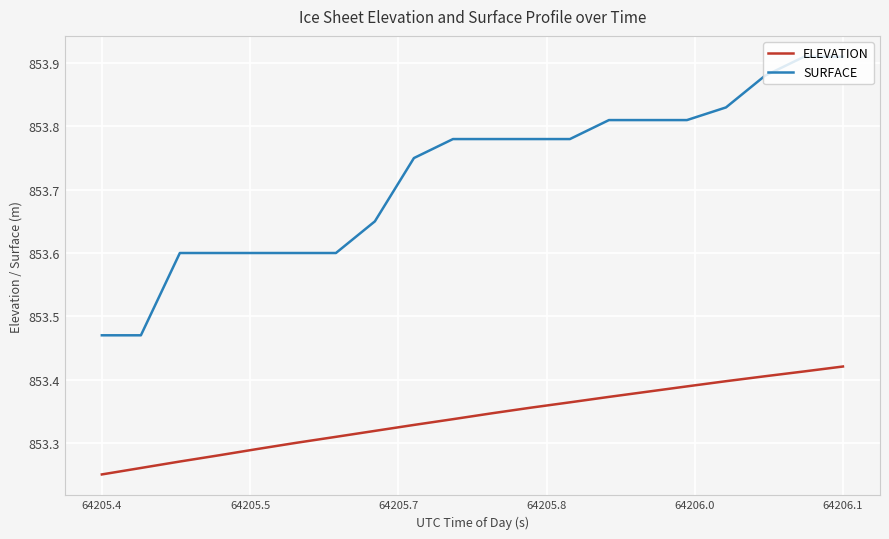

List the series in order of their peak value, highest first.

SURFACE, ELEVATION